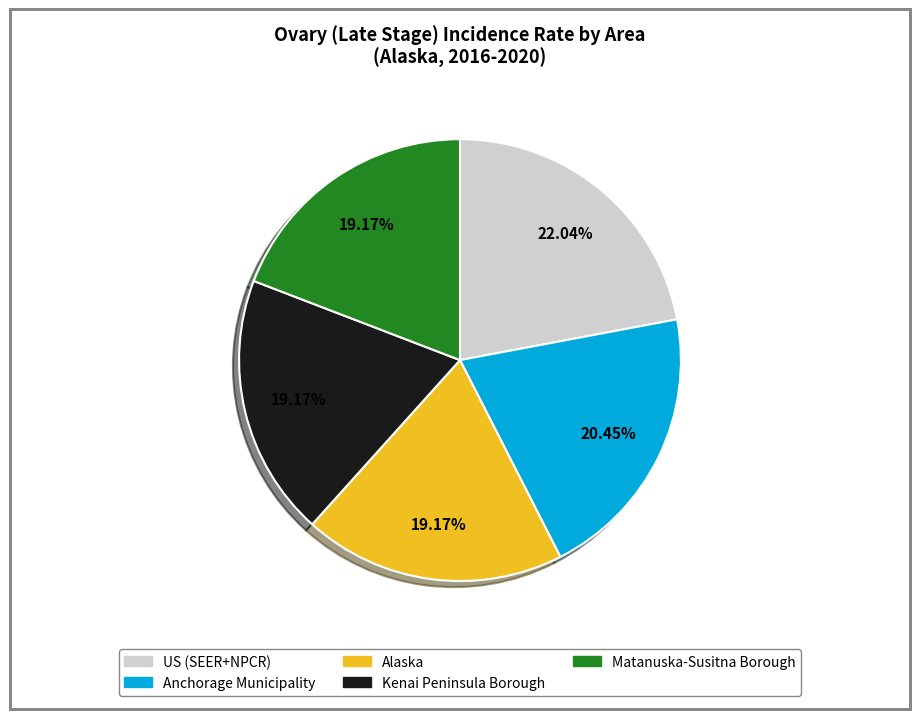

Is it true that Kenai Peninsula Borough is 5% of the pie?

False